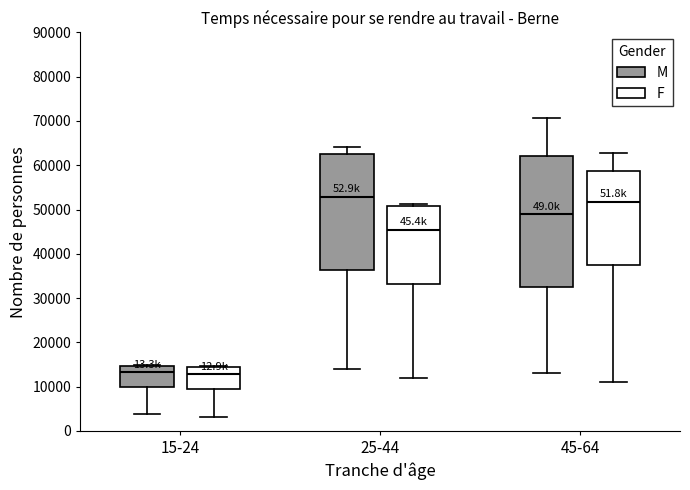

Which box has the highest median line?

25-44 (M)